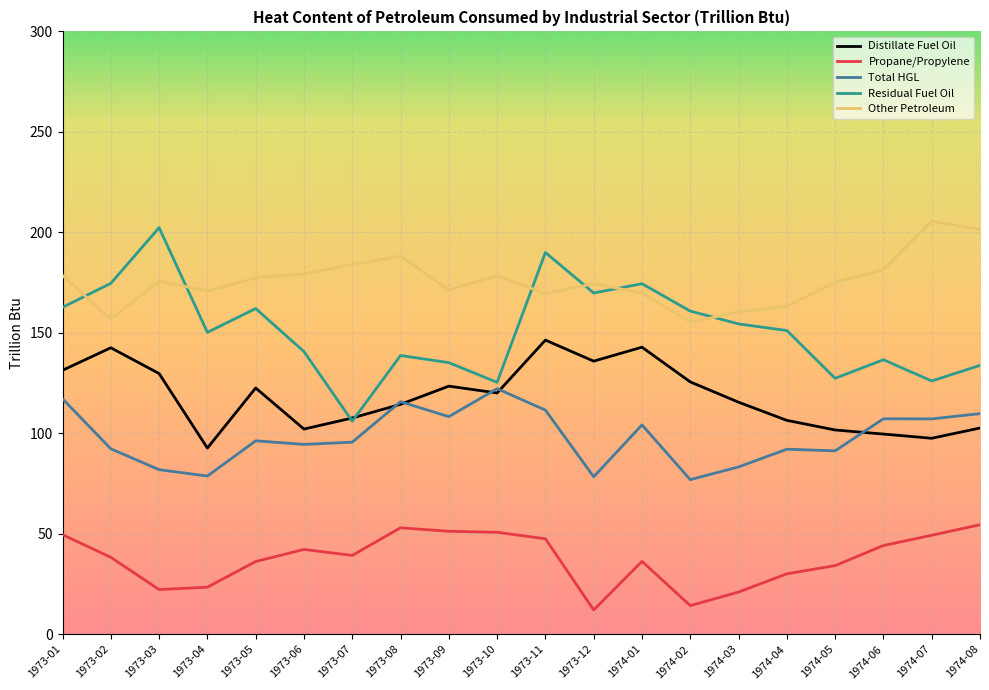

What value does the Distillate Fuel Oil series have at 1973-04?

92.6